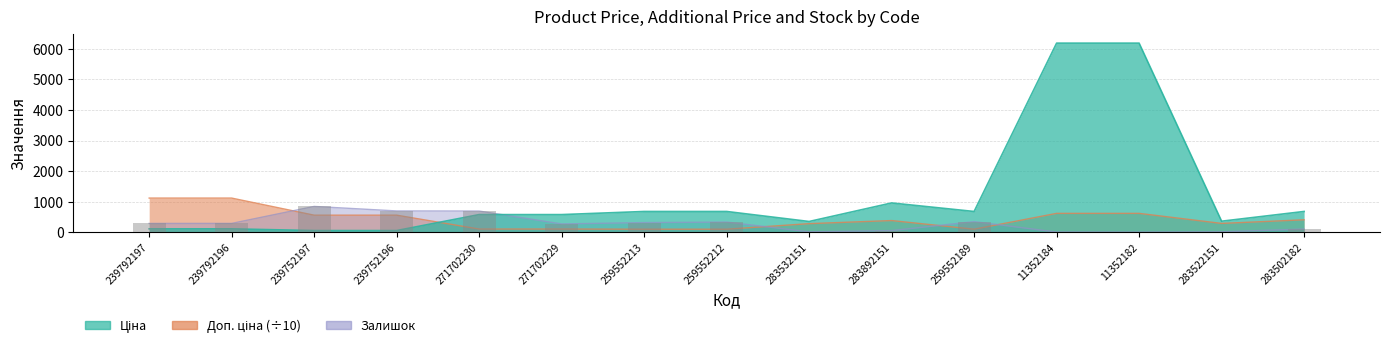

Which category has the highest value in the Доп. ціна series?

239792197